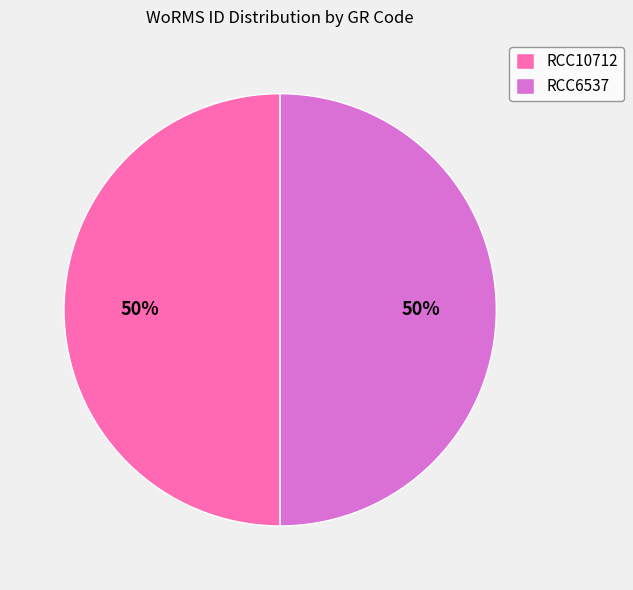

To the nearest percent, what is the average slice percentage?

50%